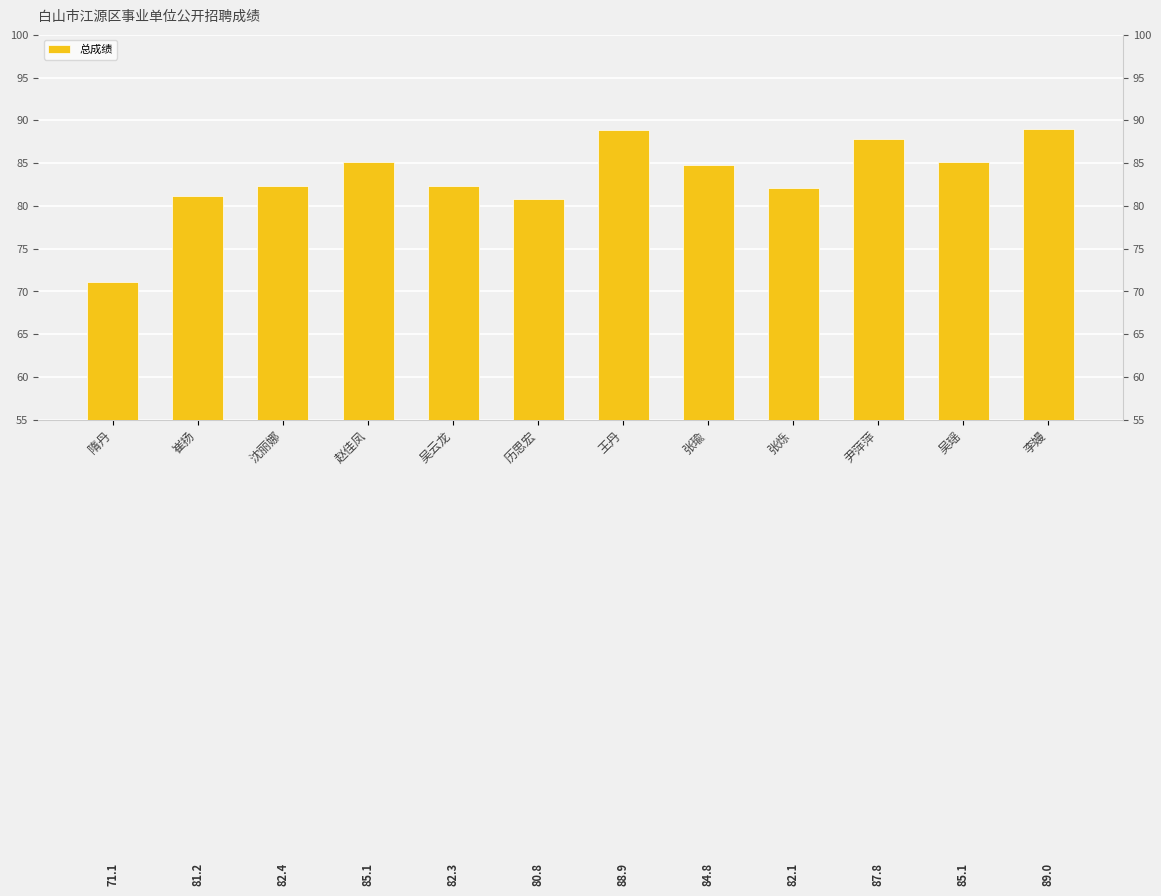

What position from the left is 张瑜?

8